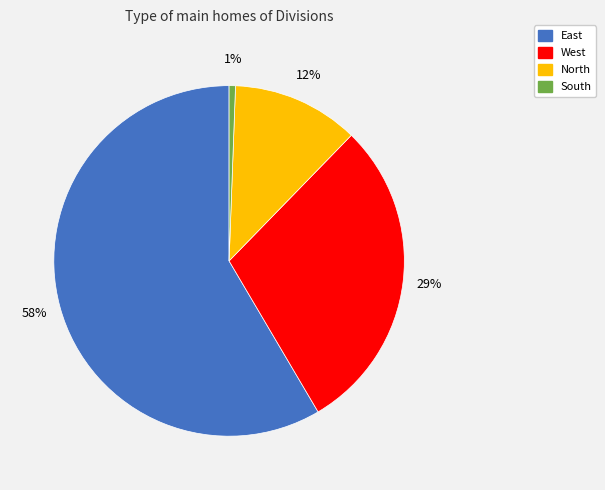

Rank the categories by value from highest to lowest.

East, West, North, South